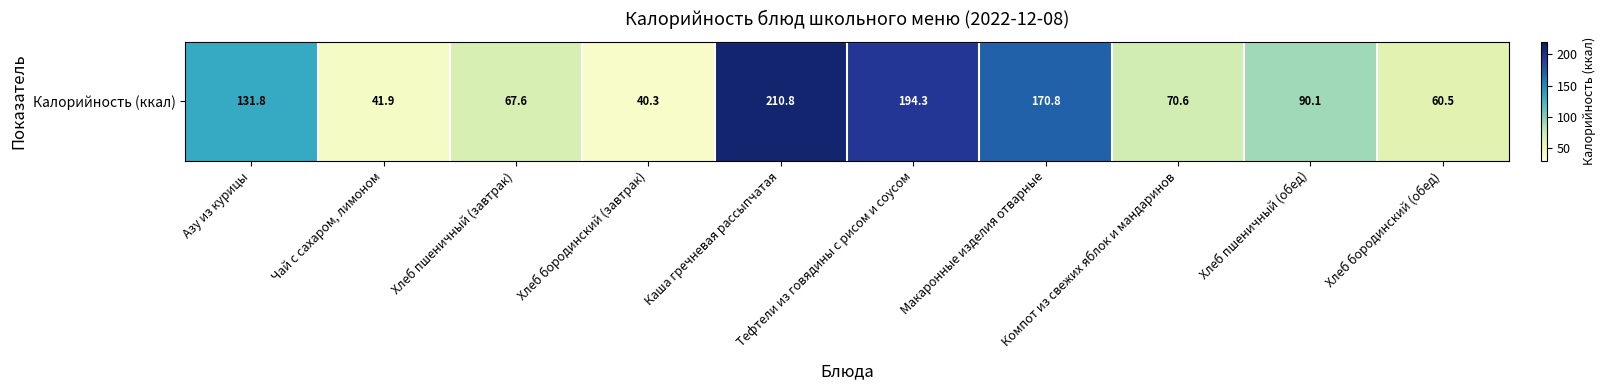

Which category has the lowest value across all series?

Хлеб бородинский (завтрак)